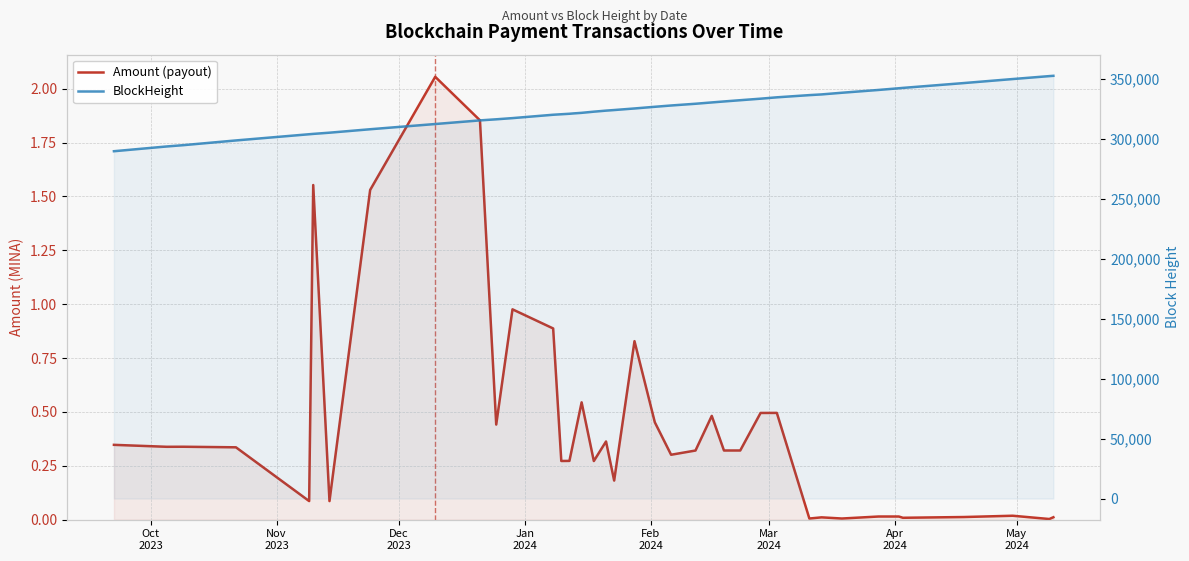

Is the value of Amount (payout) at 8 greater than the value of BlockHeight at 33?

No